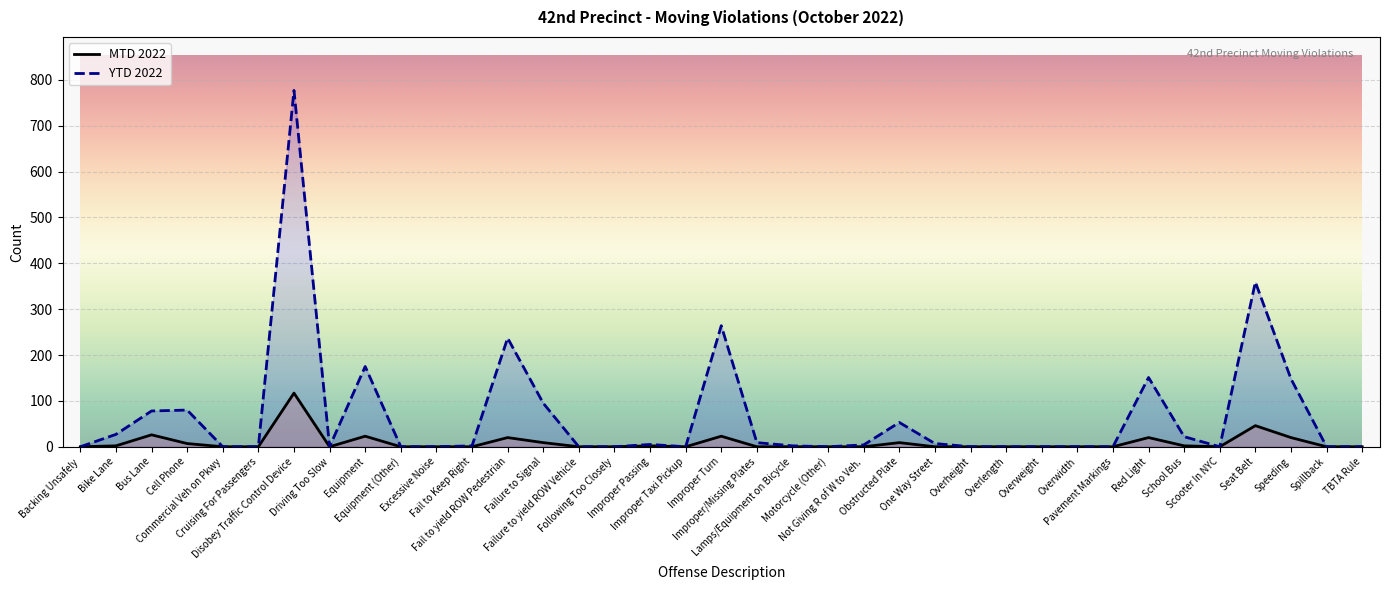

What is the sum of all MTD 2022 values?

326